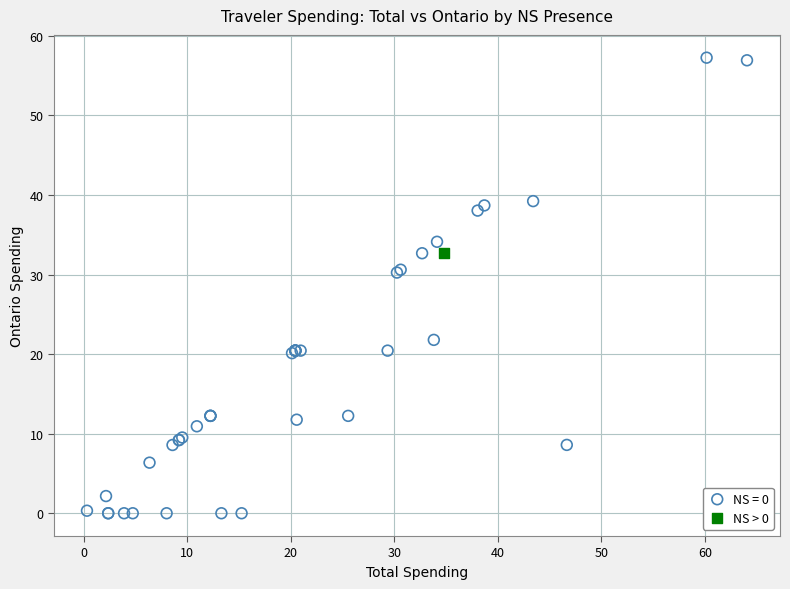

What are all the series names shown in the legend?

NS = 0, NS > 0